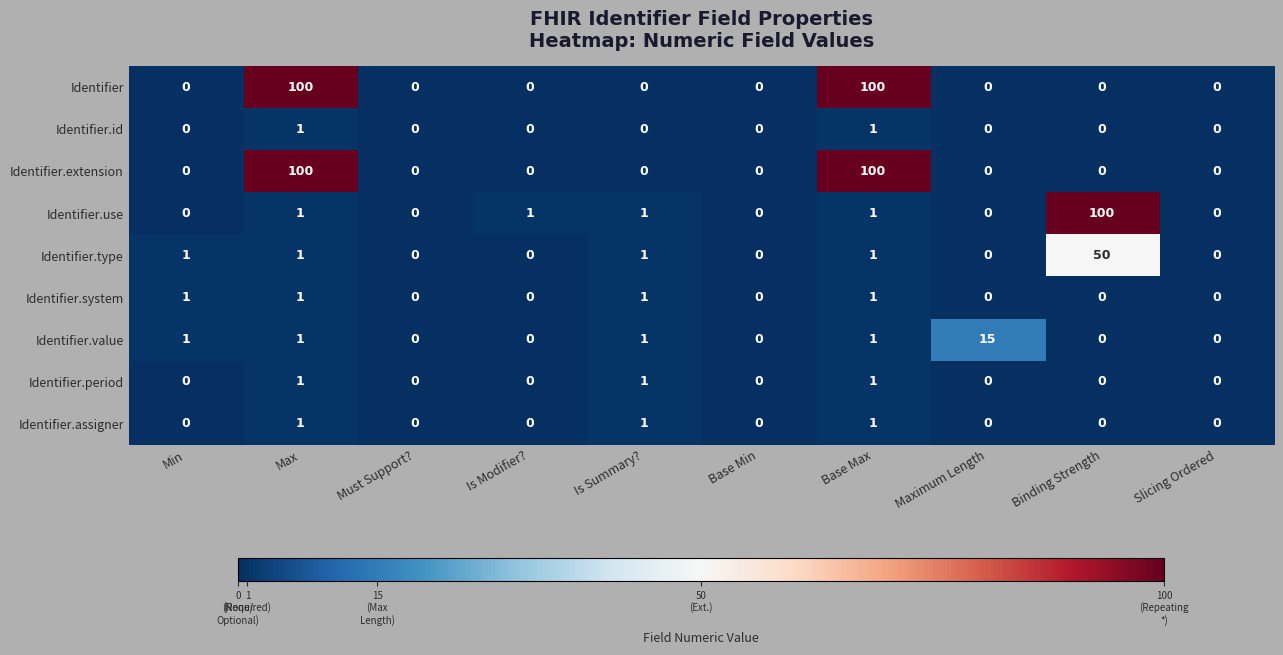

Is the value of Identifier.system at Binding Strength greater than the value of Identifier at Base Max?

No